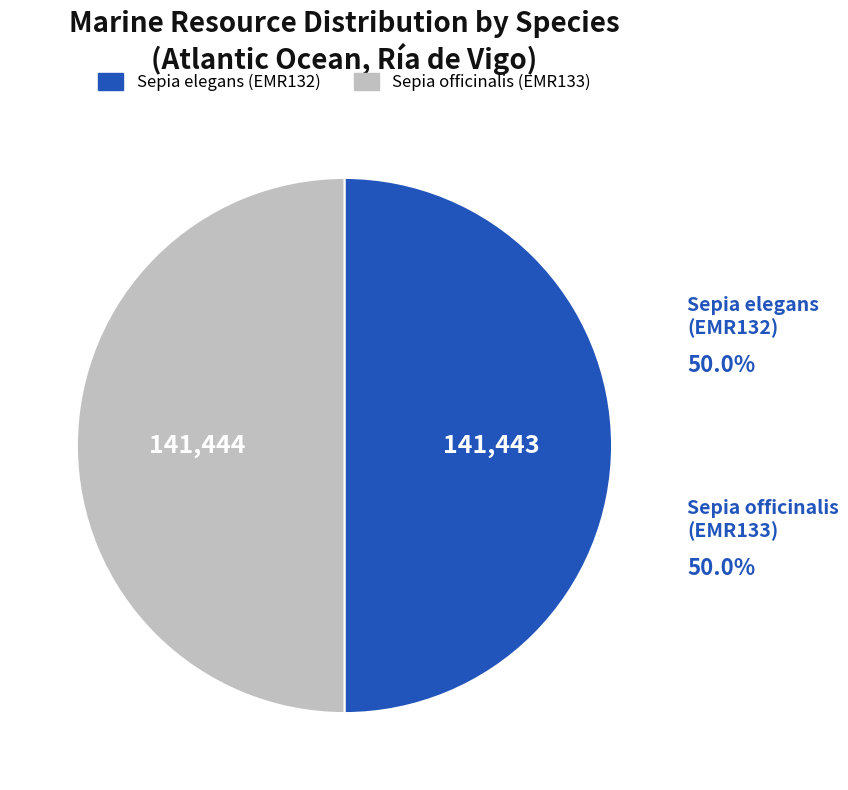

Is there a majority slice in this chart?

Yes